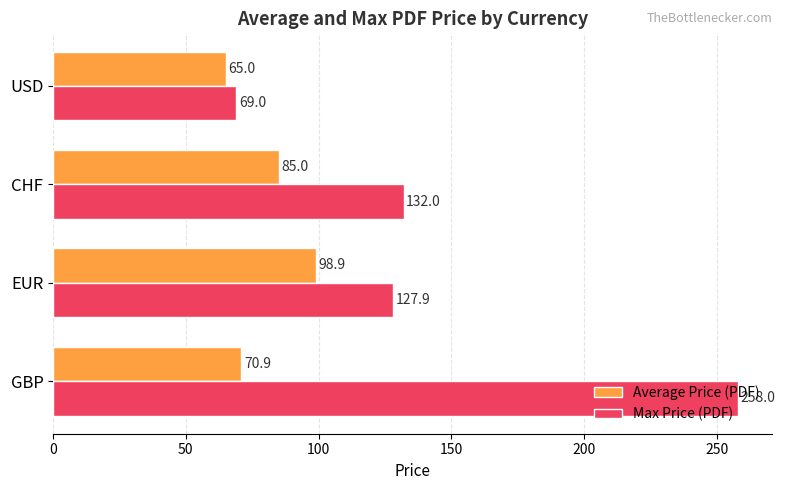

Which category has the lowest value across all series?

USD